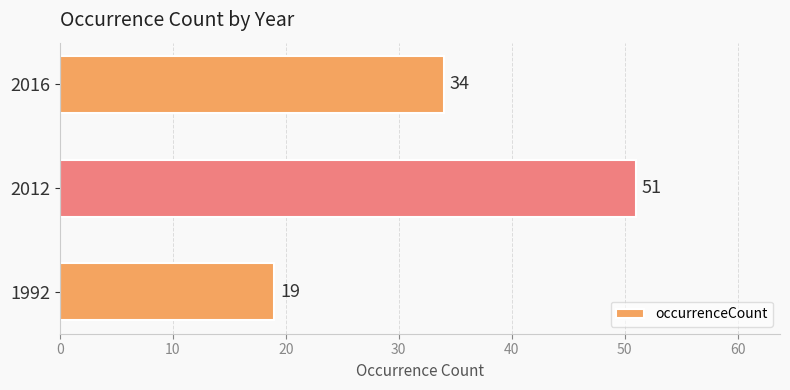

What is the sum of all values?

104